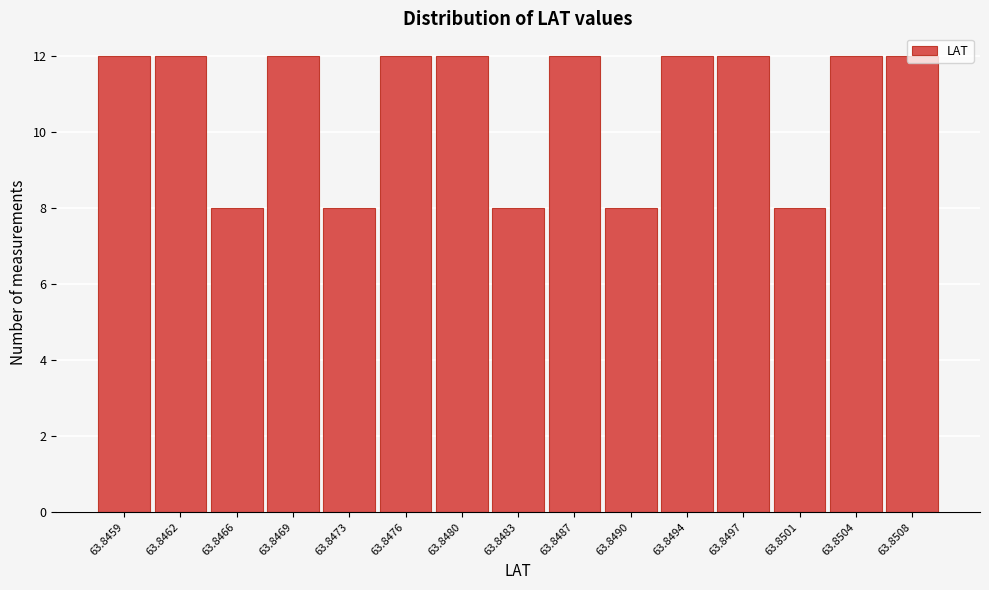

What is the greatest value displayed?

12